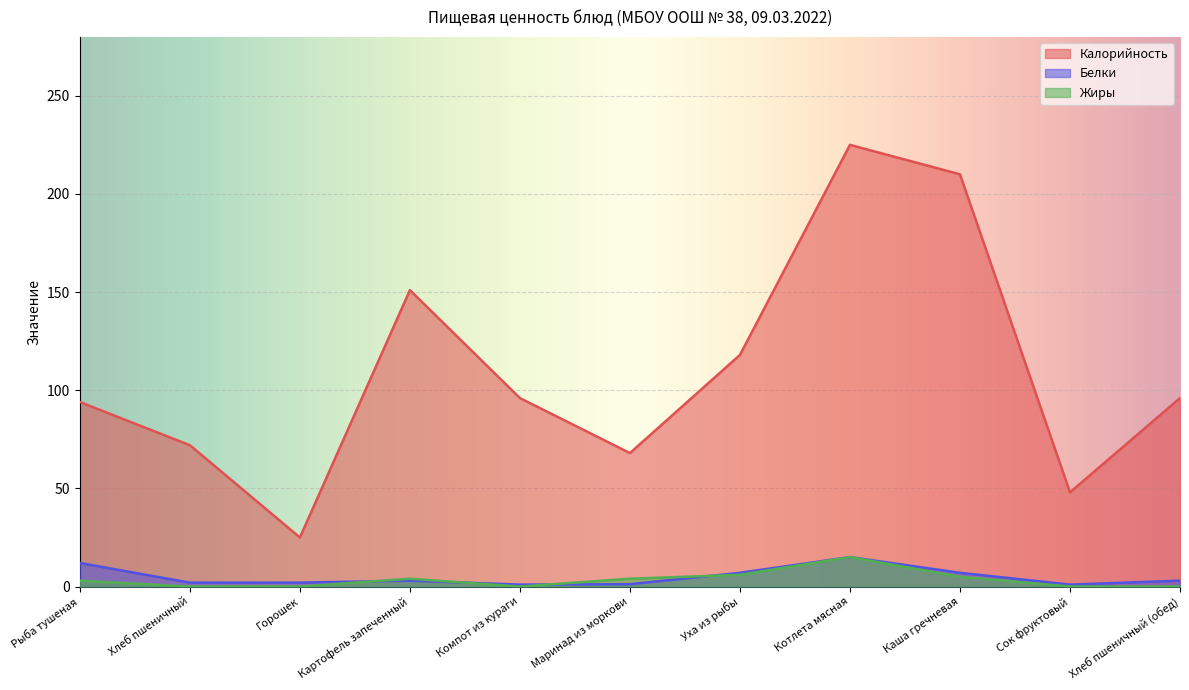

What is the difference between the Белки values at Хлеб пшеничный and Каша гречневая?

5.0